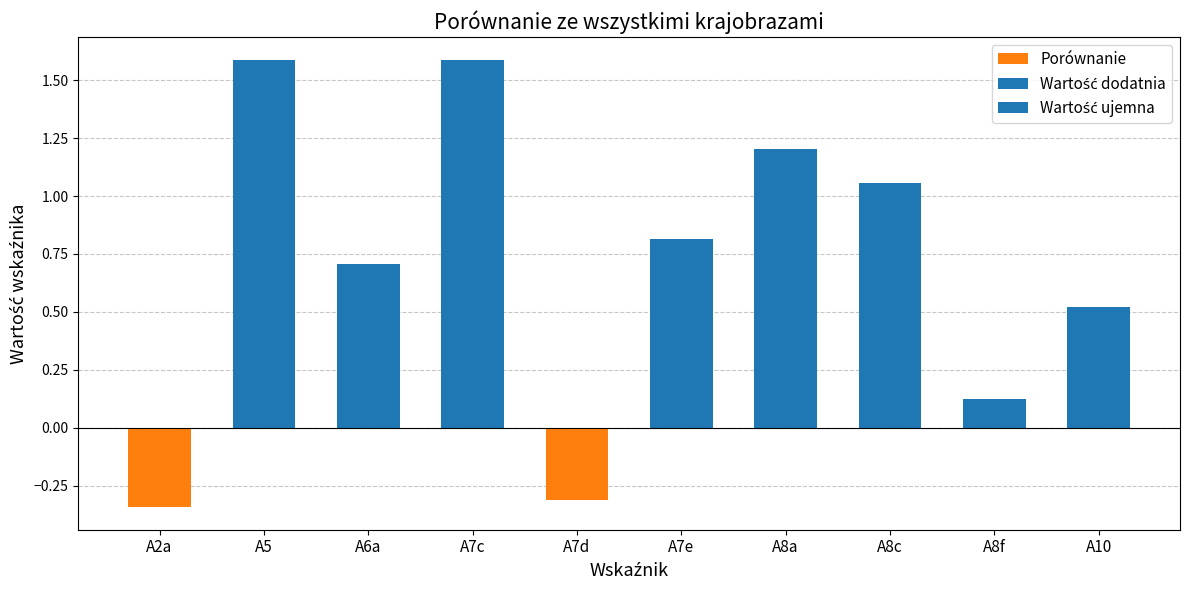

What is the difference between the maximum and minimum values?

1.9